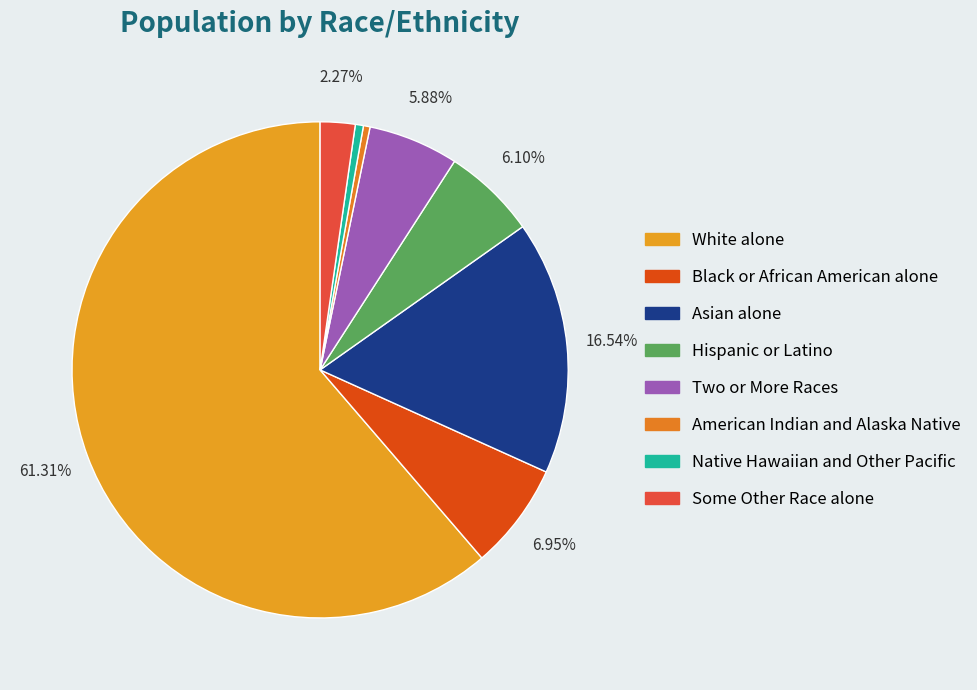

What is the majority slice?

White alone